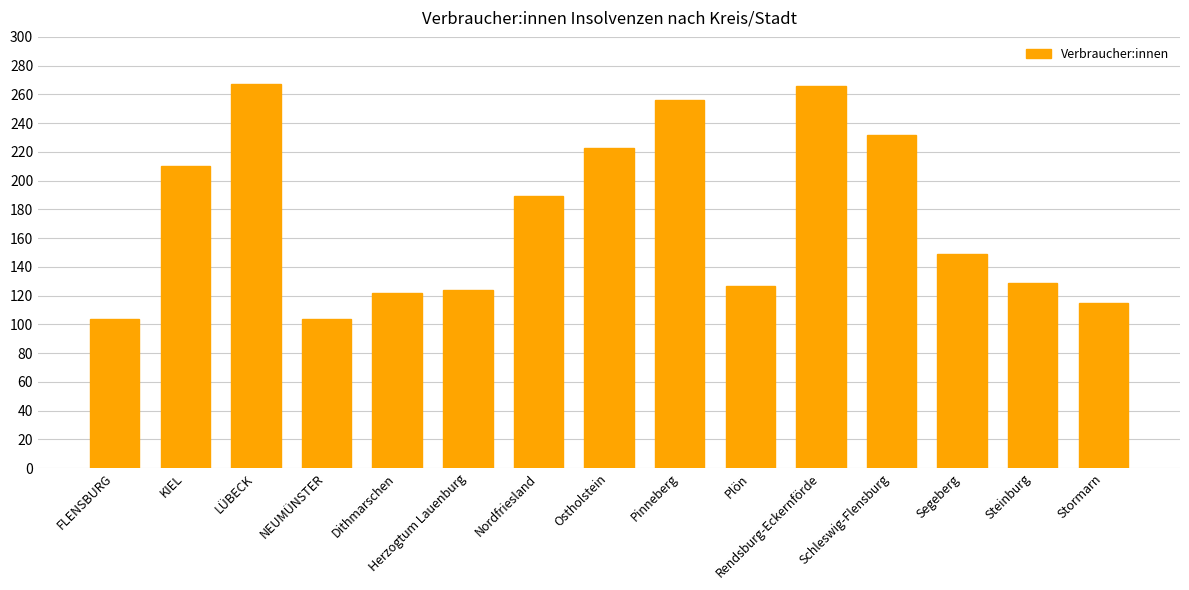

What is the average value?

174